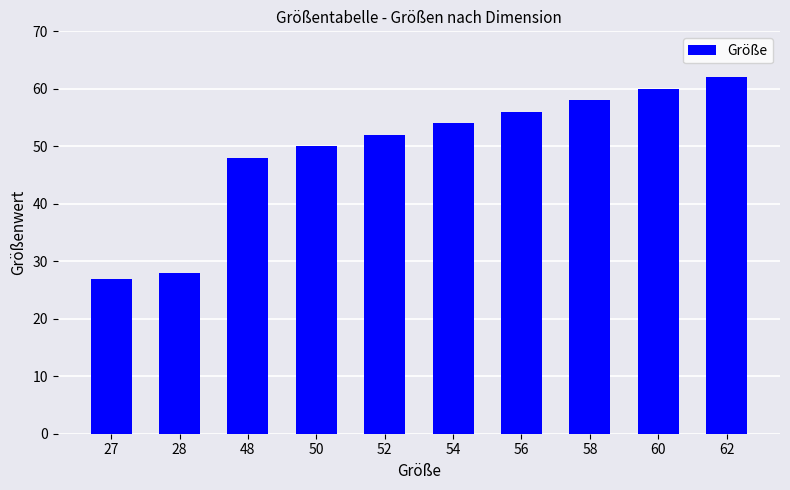

What is the sum of all values?

495